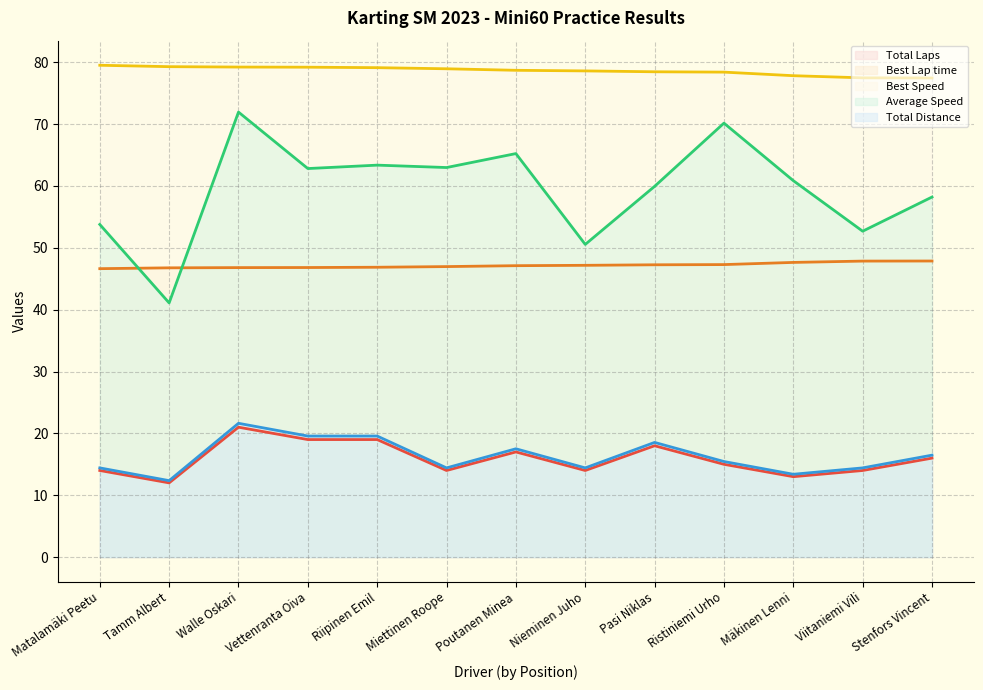

Read the Best Speed value at Pasi Niklas.

78.5